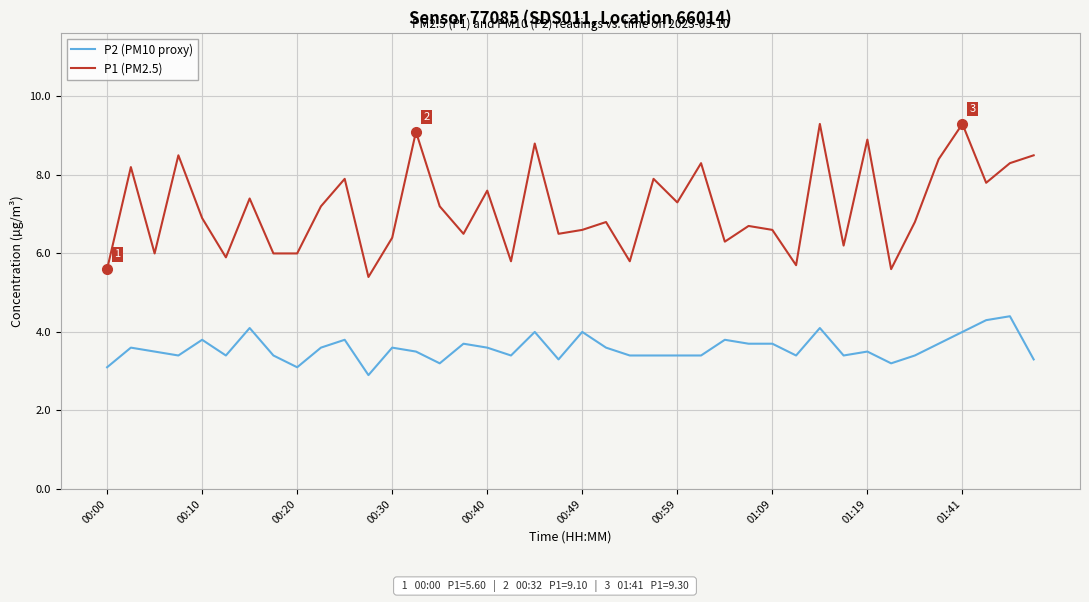

What is the lowest value of the P1 (PM2.5) series?

5.4